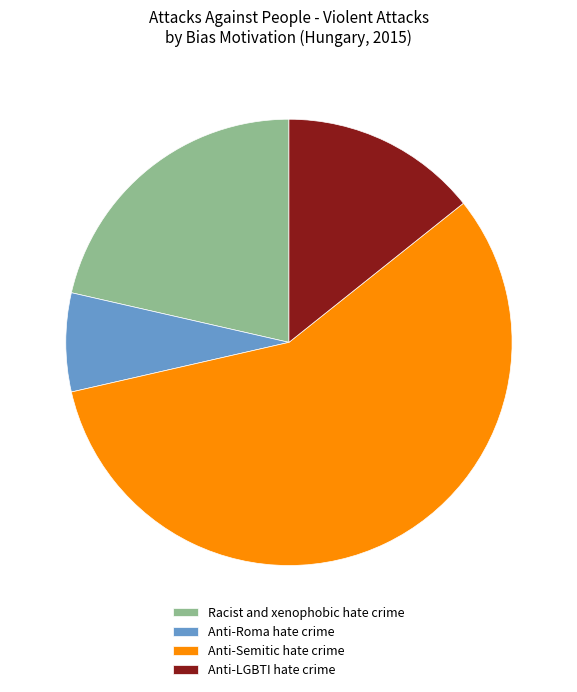

The Anti-Roma hate crime slice represents 7% of the pie. True or false?

True